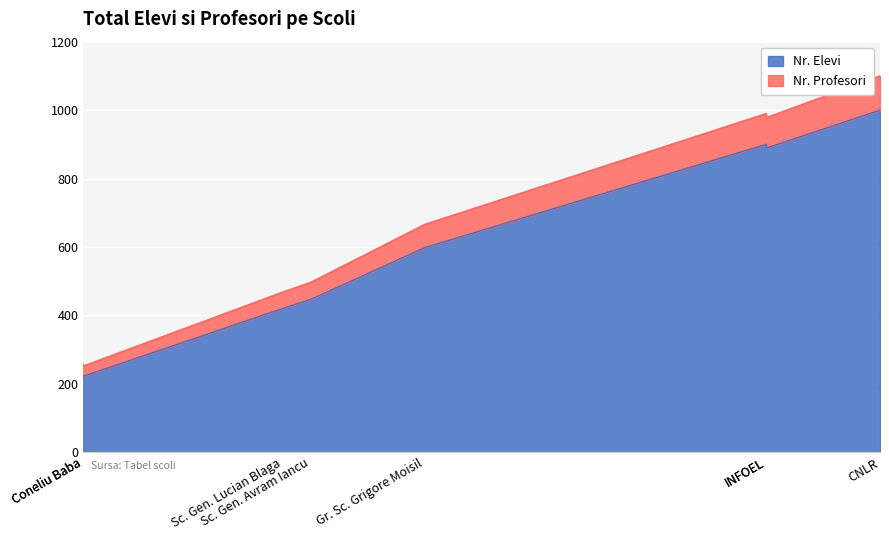

Does the chart display data point markers on the line(s)?

No